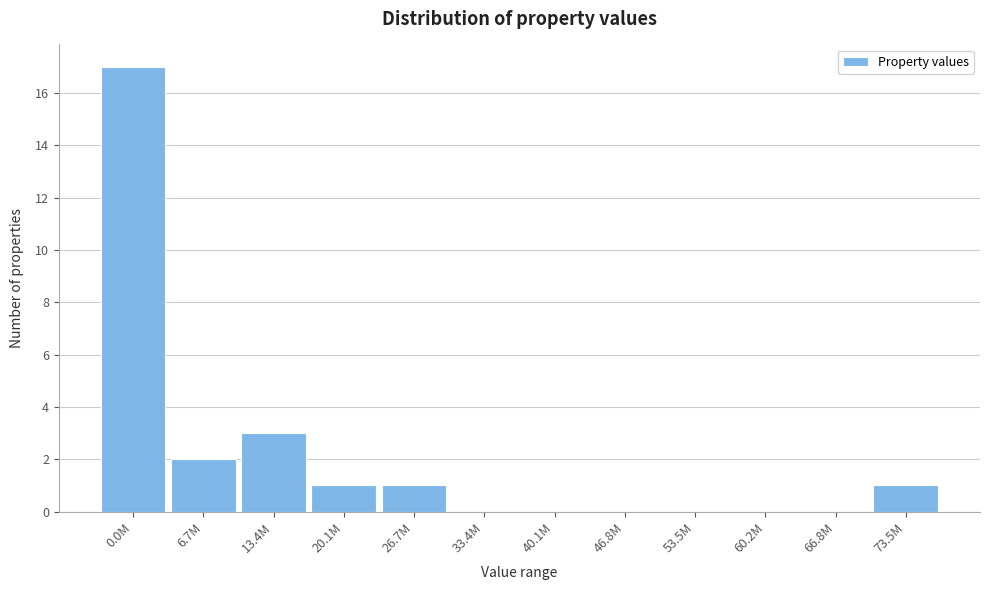

Reading right to left, transcribe all the data shown in this chart.

73.5M=1	66.8M=0	60.2M=0	53.5M=0	46.8M=0	40.1M=0	33.4M=0	26.7M=1	20.1M=1	13.4M=3	6.7M=2	0.0M=17